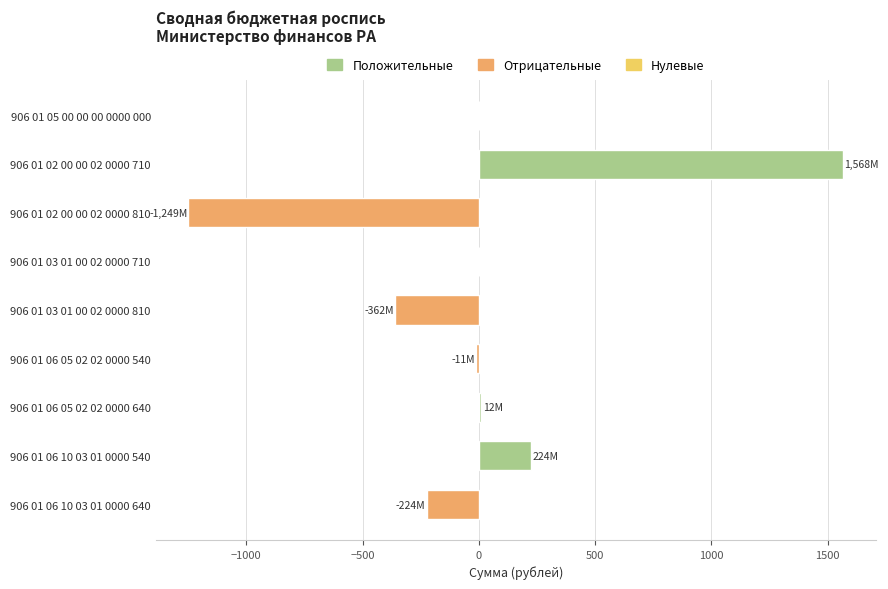

What is the change in value from 906 01 03 01 00 02 0000 710 to 906 01 03 01 00 02 0000 810?

-361.7